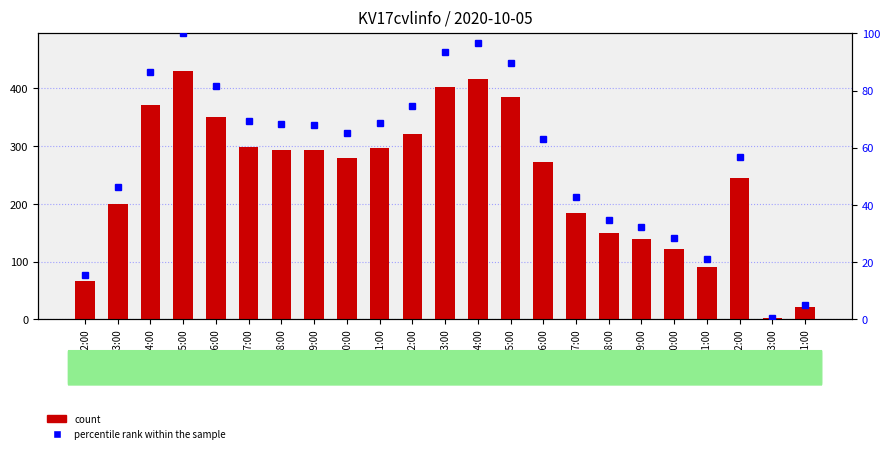

What are all the series names shown in the legend?

count, percentile rank within the sample